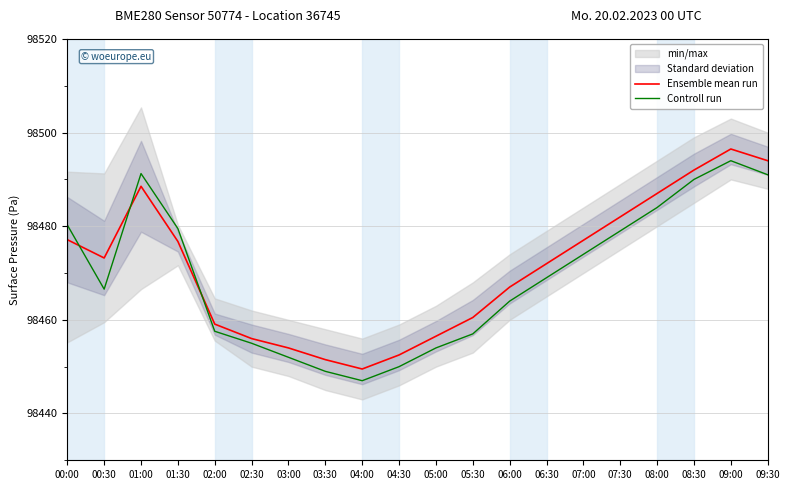

What is the total value across all series at 01:30?

196956.2